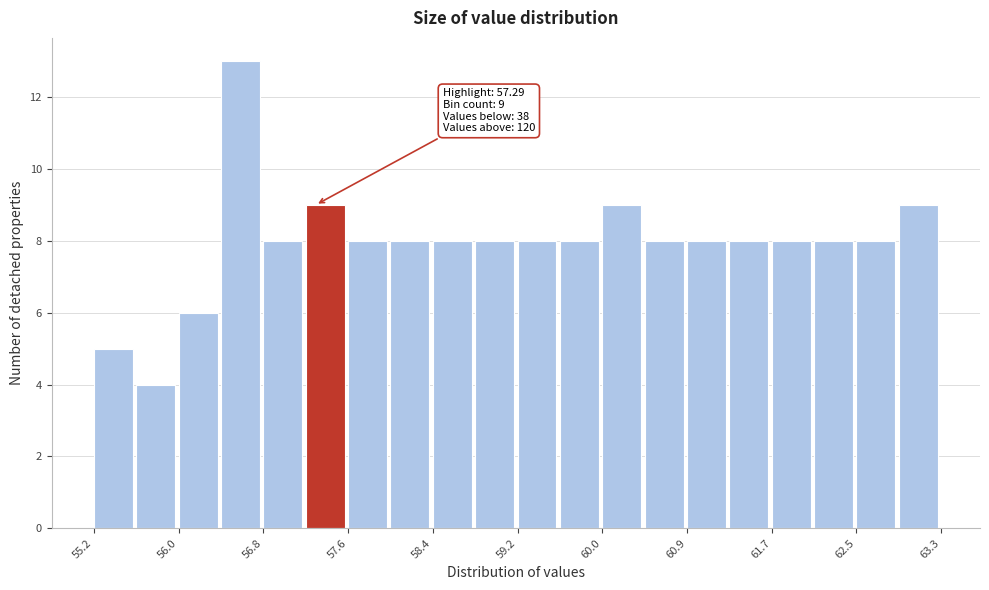

Which range on the x-axis has the tallest bar?

56.4 to 56.8